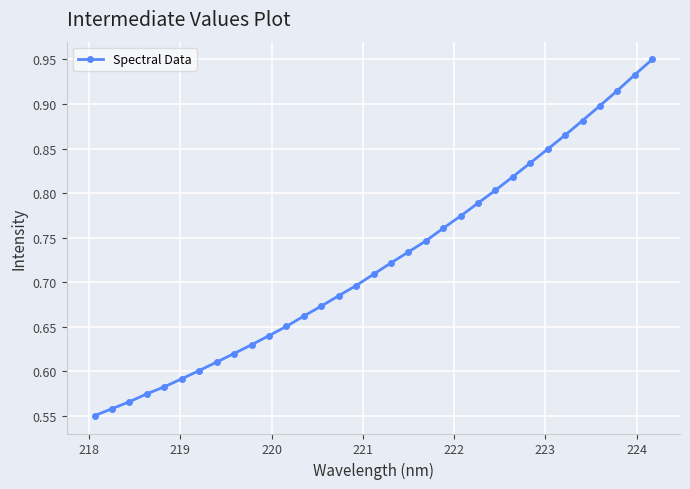

Count the values in the range 0 to 1.

33